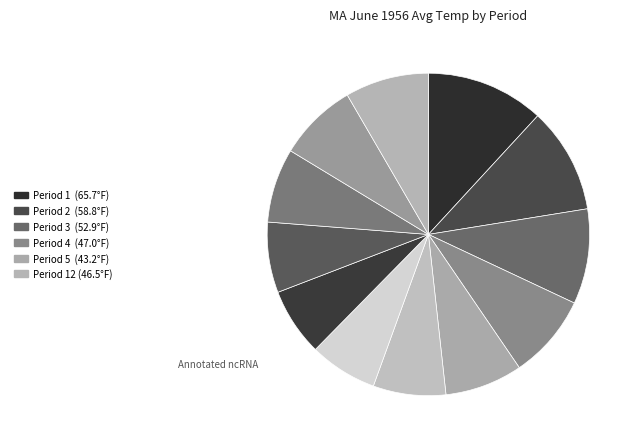

Is there any slice that represents more than half of the pie?

No